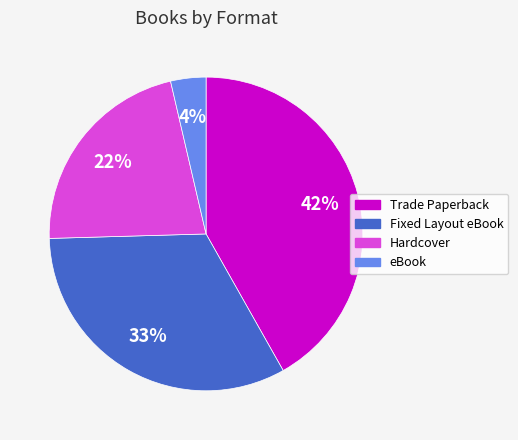

How many slices are in this pie chart?

4